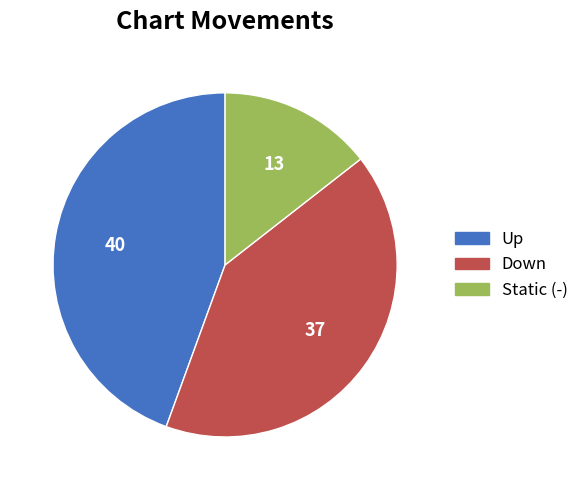

Is there any slice that represents more than half of the pie?

No